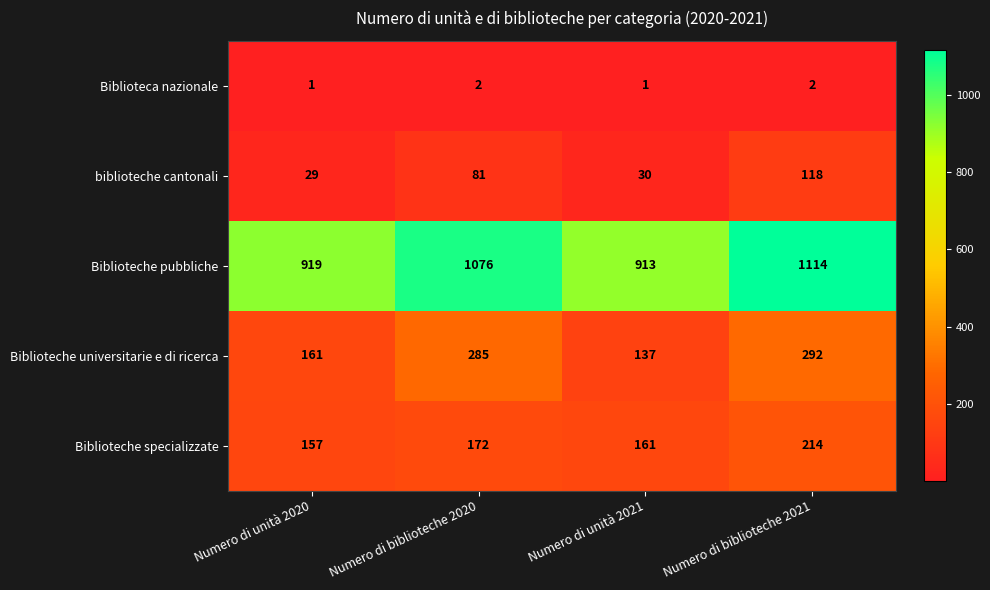

Which category has the highest value in the biblioteche cantonali series?

Numero di biblioteche 2021